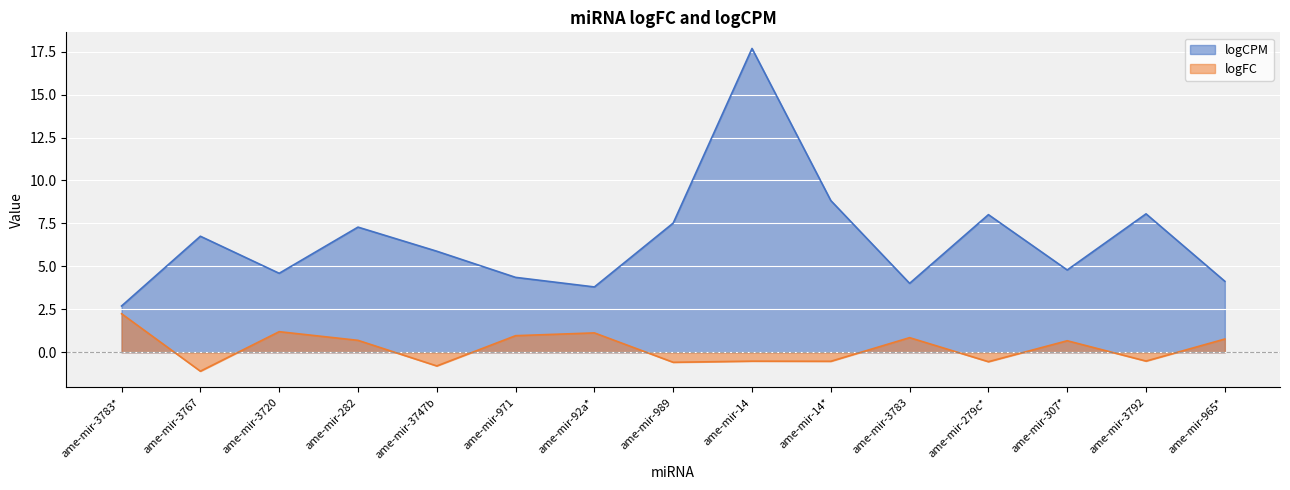

How many data points in logCPM are above 5?

8